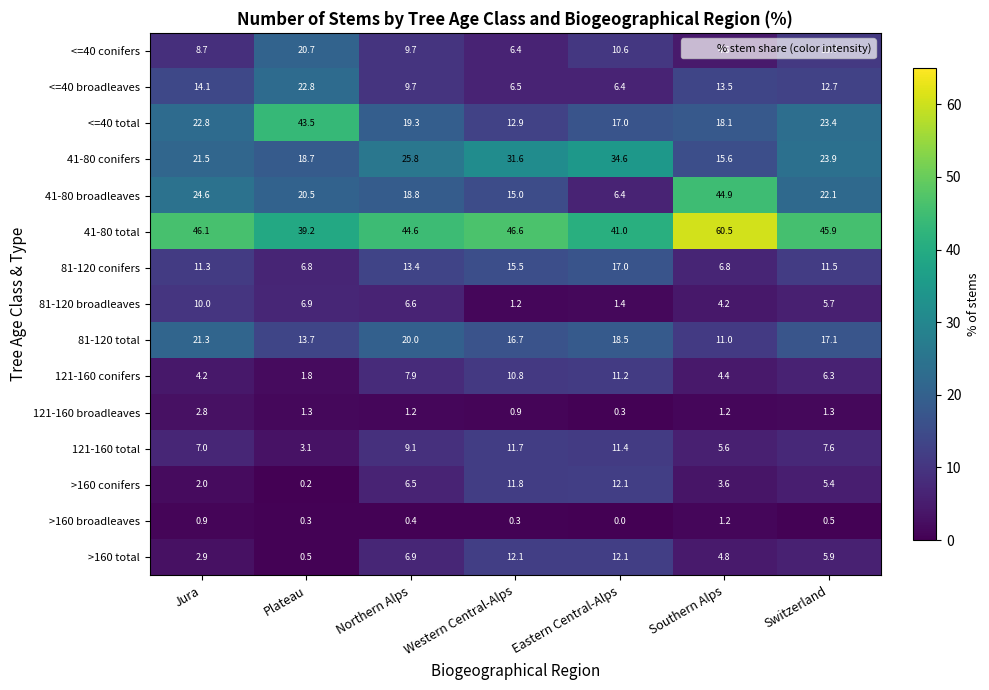

At which category is the sum across all series the highest?

Jura